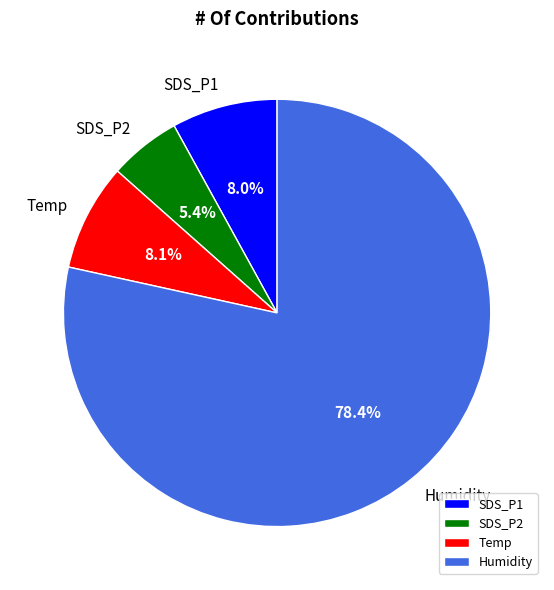

Between SDS_P1 and Humidity, which is larger?

Humidity